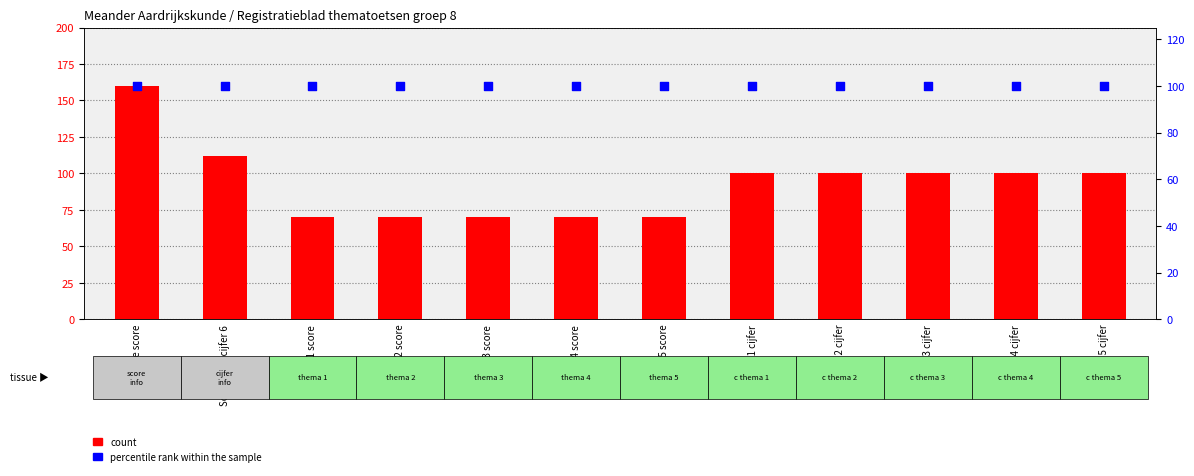

Is the value of count at thema 4 cijfer greater than the value of percentile rank within the sample at Score voor cijfer 6?

No